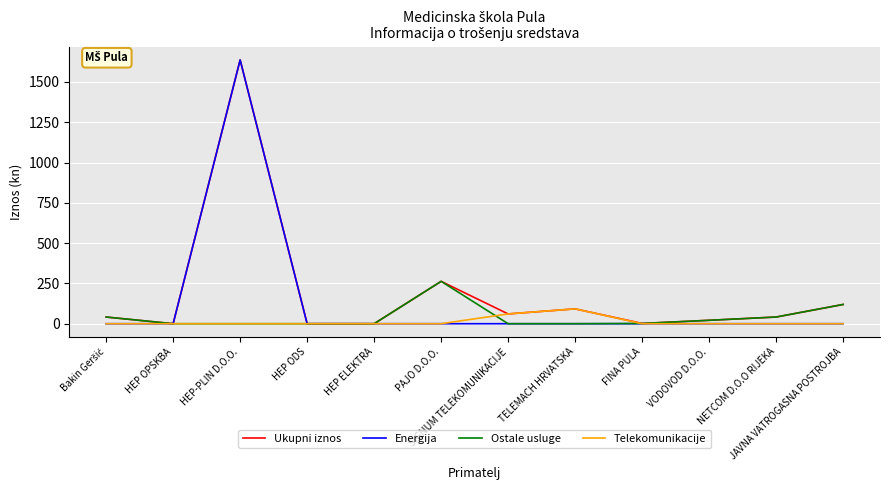

List the series in order of their overall mean, highest first.

Ukupni iznos, Energija, Ostale usluge, Telekomunikacije